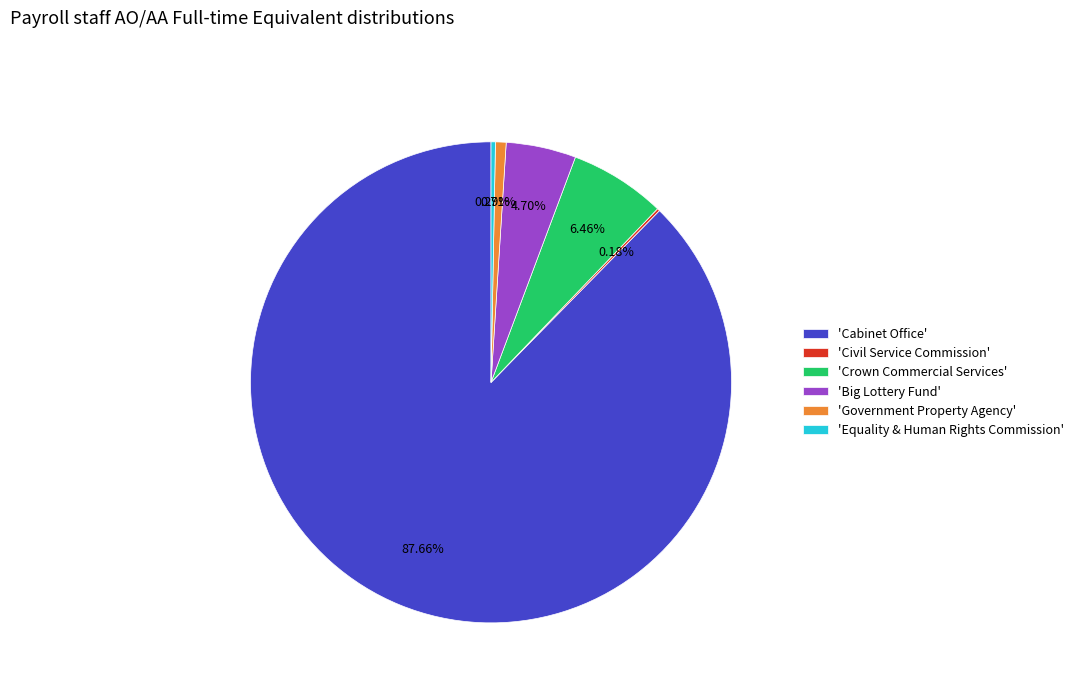

Do 'Equality & Human Rights Commission' and 'Big Lottery Fund' together represent more than half of the pie?

No